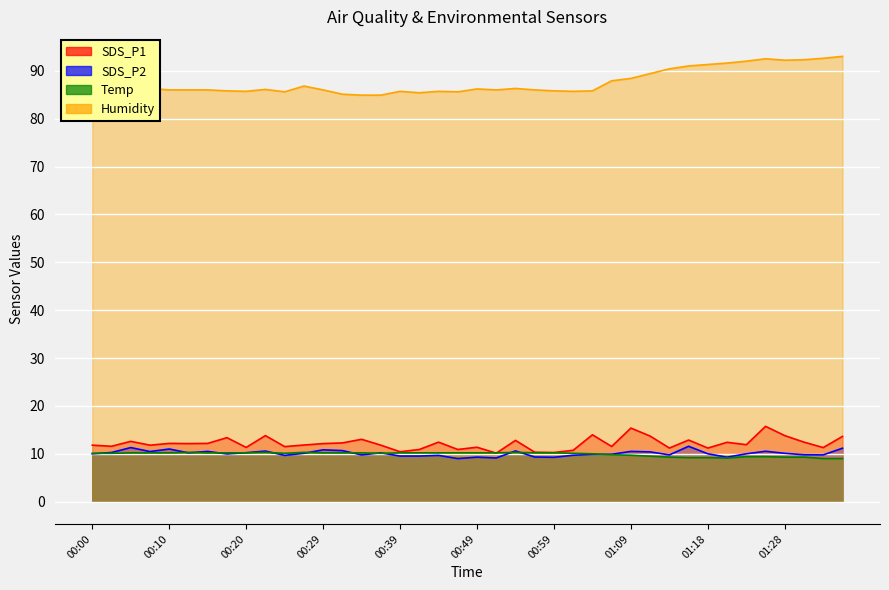

Reading left to right, extract all data points from this chart.

SDS_P1: 00:00=11.8	00:02=11.6	00:05=12.6	00:07=11.8	00:10=12.2	00:12=12.1	00:15=12.2	00:17=13.4	00:20=11.3	00:22=13.8	00:25=11.5	00:27=11.8	00:29=12.1	00:32=12.3	00:34=13.0	00:37=11.8	00:39=10.4	00:42=10.9	00:44=12.4	00:46=10.9	00:49=11.4	00:51=10.1	00:54=12.8	00:56=10.3	00:59=10.3	01:01=10.7	01:04=14.0	01:06=11.5	01:09=15.4	01:11=13.7	01:13=11.2	01:16=12.9	01:18=11.2	01:21=12.4	01:23=11.9	01:26=15.7	01:28=13.8	01:31=12.4	01:33=11.3	01:36=13.6
SDS_P2: 00:00=10.0	00:02=10.3	00:05=11.3	00:07=10.5	00:10=11.0	00:12=10.2	00:15=10.5	00:17=10.0	00:20=10.2	00:22=10.6	00:25=9.7	00:27=10.1	00:29=10.8	00:32=10.7	00:34=9.8	00:37=10.2	00:39=9.5	00:42=9.5	00:44=9.7	00:46=9.0	00:49=9.3	00:51=9.1	00:54=10.6	00:56=9.3	00:59=9.3	01:01=9.7	01:04=9.9	01:06=9.9	01:09=10.5	01:11=10.4	01:13=9.8	01:16=11.6	01:18=10.0	01:21=9.3	01:23=10.0	01:26=10.5	01:28=10.1	01:31=9.8	01:33=9.8	01:36=11.2
Temp: 00:00=10.1	00:02=10.1	00:05=10.2	00:07=10.2	00:10=10.2	00:12=10.3	00:15=10.2	00:17=10.2	00:20=10.2	00:22=10.3	00:25=10.1	00:27=10.3	00:29=10.2	00:32=10.2	00:34=10.2	00:37=10.1	00:39=10.2	00:42=10.2	00:44=10.2	00:46=10.2	00:49=10.2	00:51=10.2	00:54=10.3	00:56=10.2	00:59=10.2	01:01=10.1	01:04=10.0	01:06=9.8	01:09=9.7	01:11=9.5	01:13=9.3	01:16=9.2	01:18=9.2	01:21=9.1	01:23=9.4	01:26=9.4	01:28=9.3	01:31=9.3	01:33=9.0	01:36=9.0
Humidity: 00:00=86.8	00:02=86.6	00:05=86.6	00:07=86.3	00:10=86.0	00:12=86.0	00:15=86.0	00:17=85.8	00:20=85.7	00:22=86.1	00:25=85.6	00:27=86.8	00:29=86.0	00:32=85.1	00:34=84.9	00:37=84.9	00:39=85.7	00:42=85.4	00:44=85.7	00:46=85.6	00:49=86.2	00:51=86.0	00:54=86.3	00:56=86.0	00:59=85.8	01:01=85.7	01:04=85.8	01:06=87.9	01:09=88.4	01:11=89.4	01:13=90.4	01:16=91.0	01:18=91.3	01:21=91.6	01:23=92.0	01:26=92.5	01:28=92.2	01:31=92.3	01:33=92.6	01:36=93.0